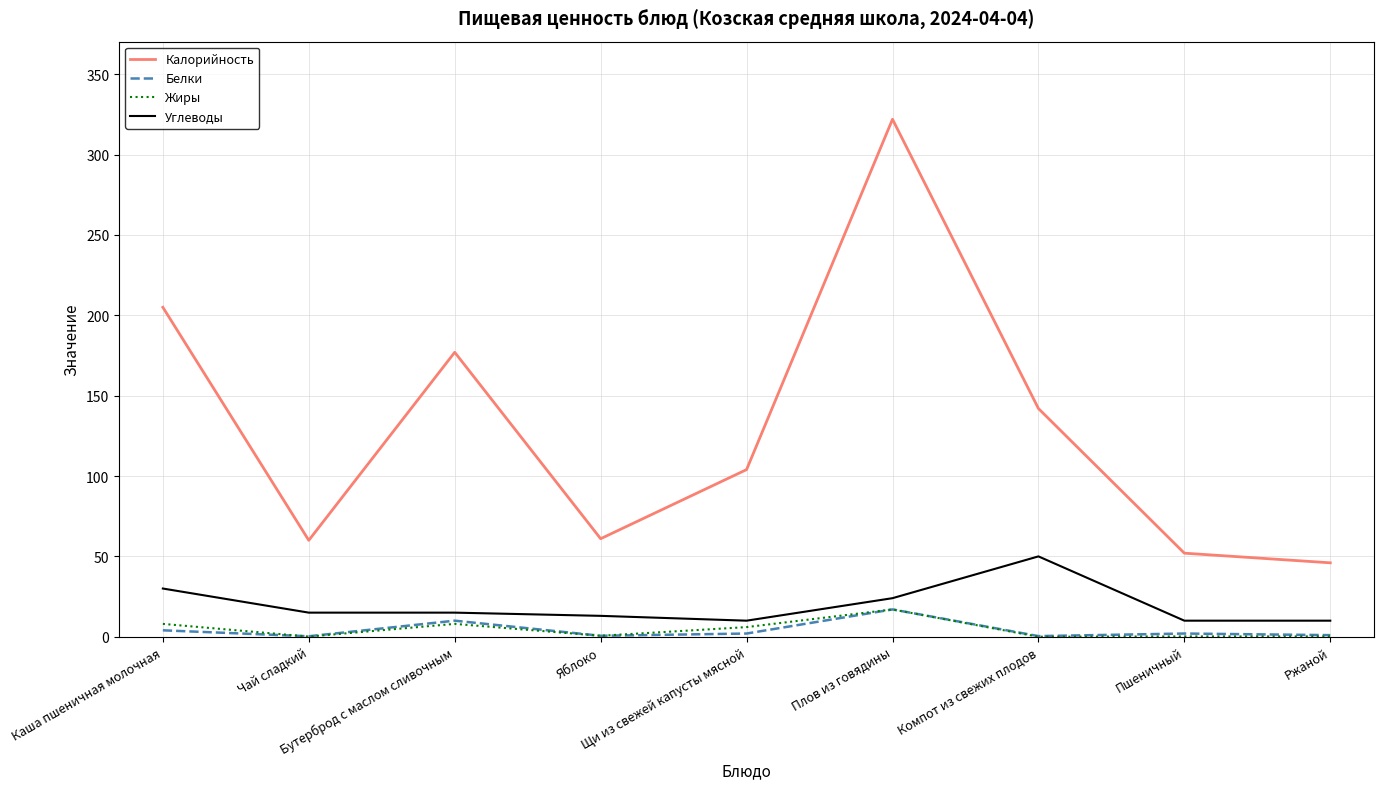

Which series has the largest total across all categories?

Калорийность